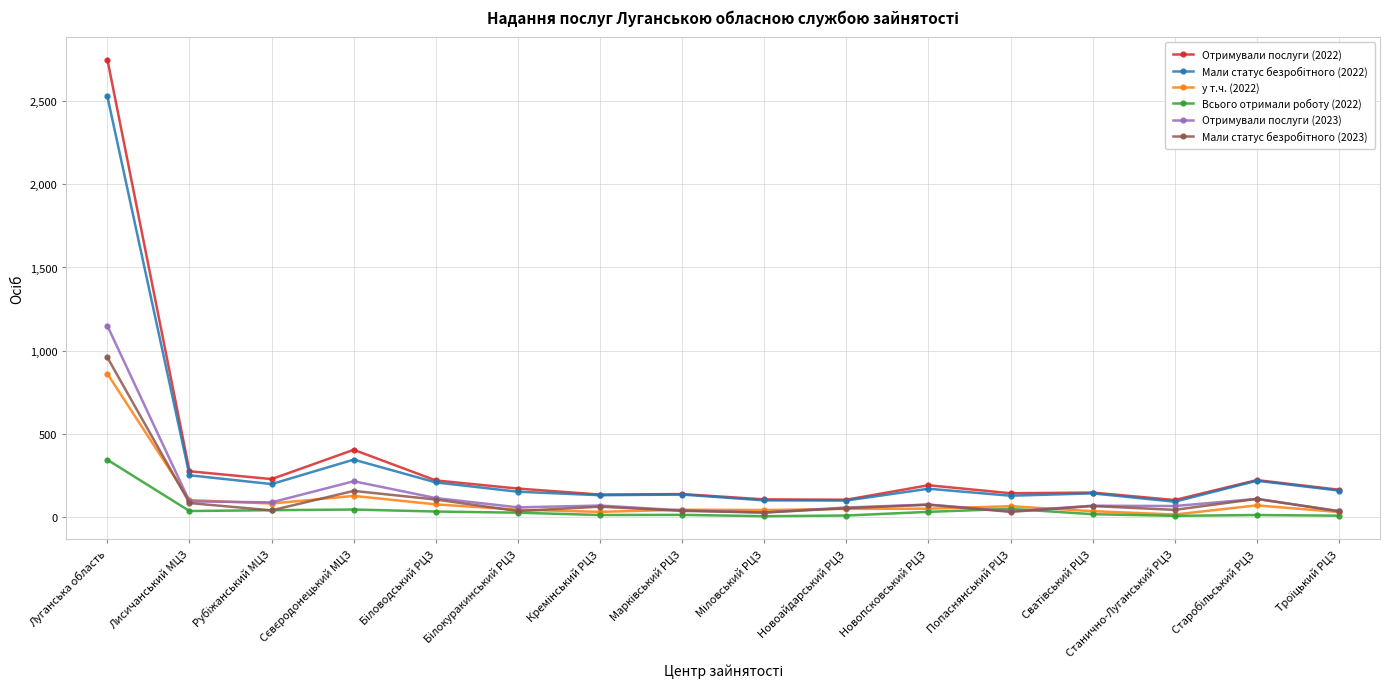

At which category is the sum across all series the highest?

Луганська область